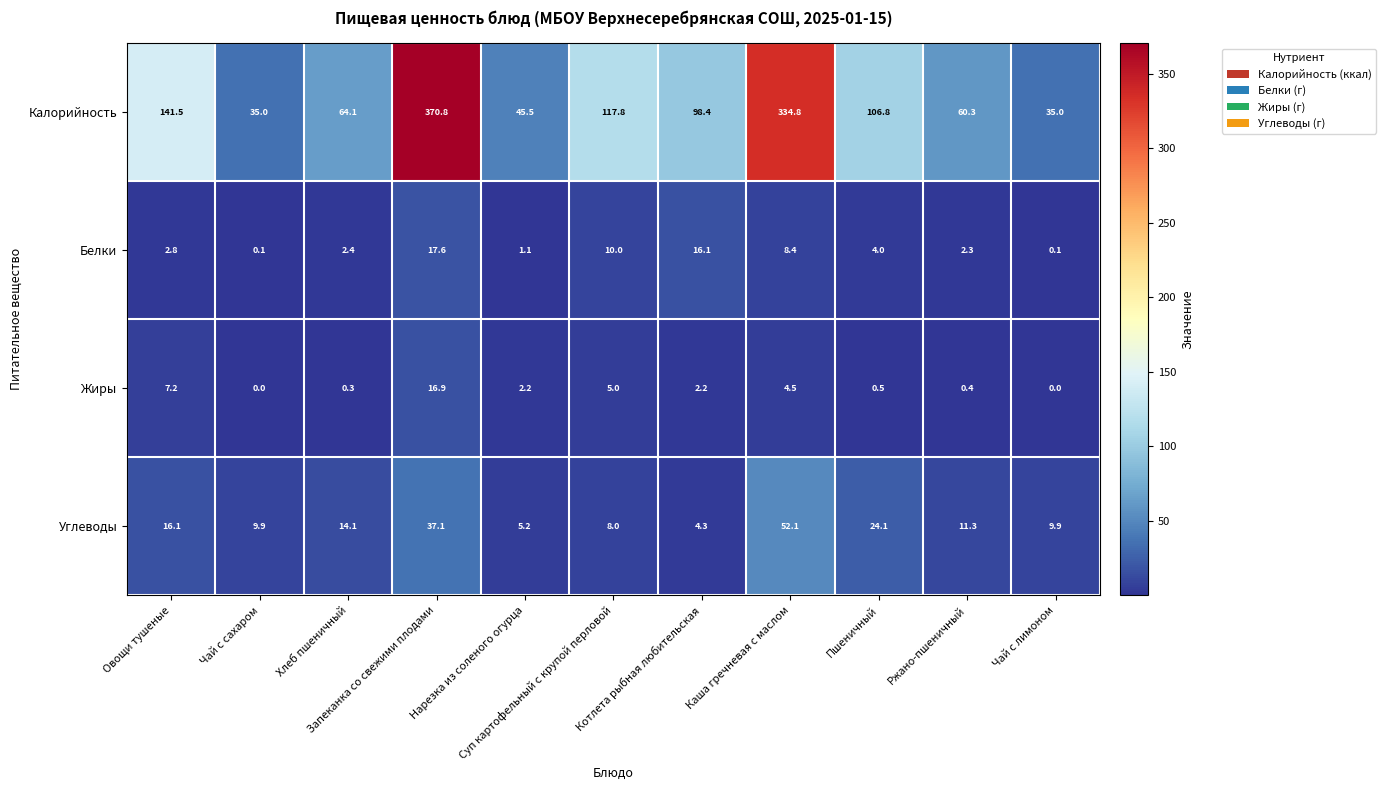

Between Овощи тушеные and Чай с сахаром, which series saw the biggest shift?

Калорийность